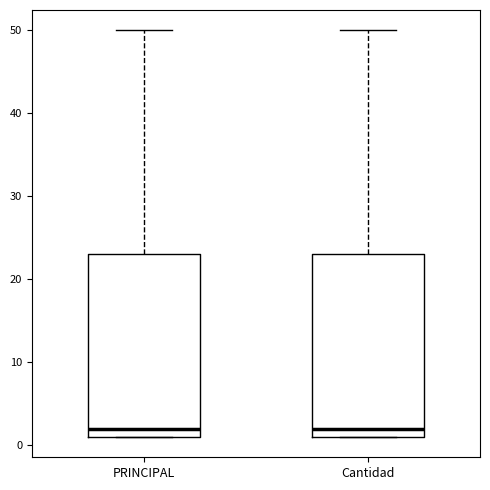

Reading left to right, read every box against the y-axis: the position of its median line, the range the box covers, and the ends of its whiskers. The values are not printed on the chart, so give them approximately, as read against the axis.

PRINCIPAL: median 2, box 1 to 23, whiskers 1 to 50
Cantidad: median 2, box 1 to 23, whiskers 1 to 50